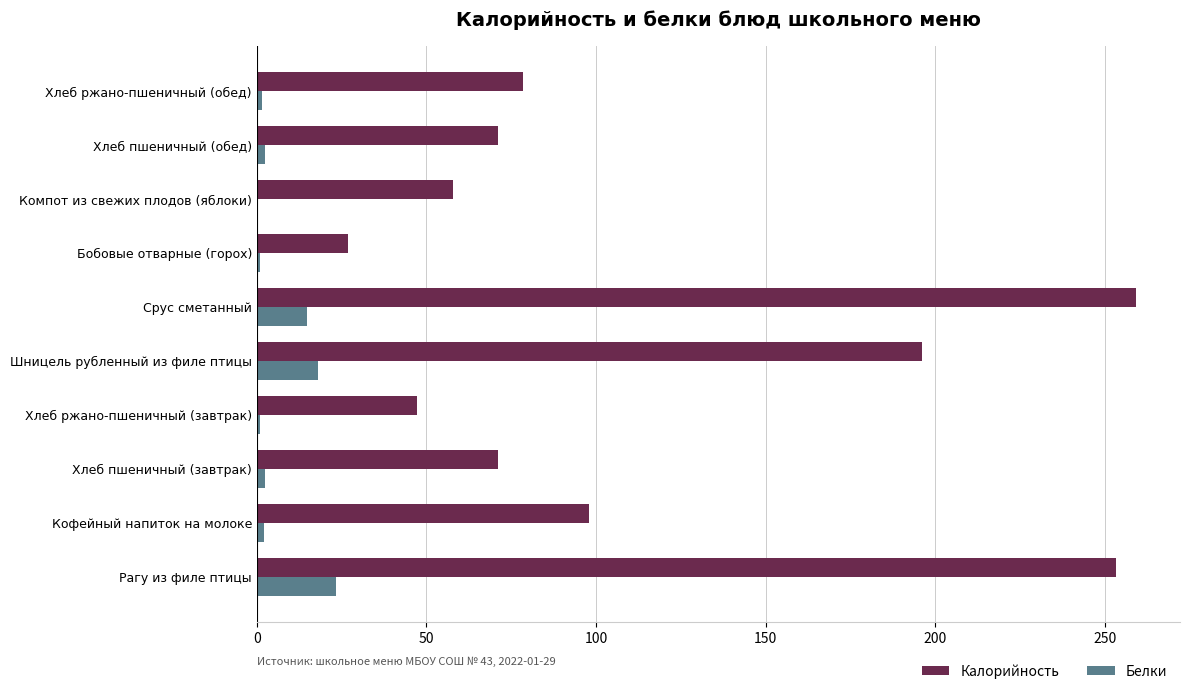

What is the average value of the Калорийность series?

115.9